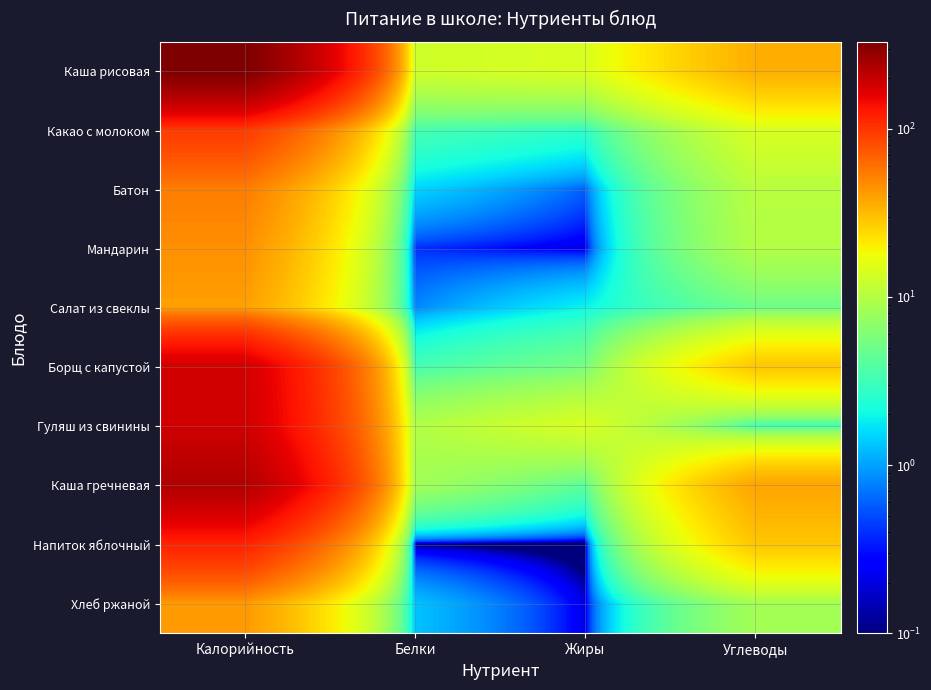

Which series has the largest range (max minus min)?

Каша рисовая